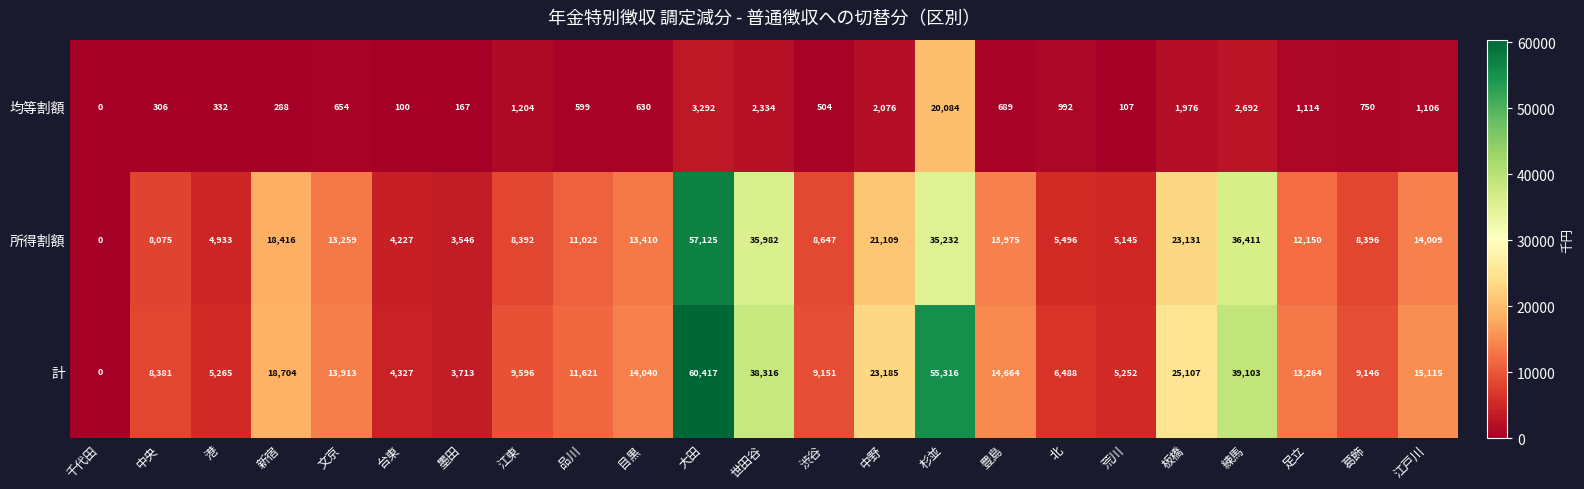

List the labels in order of 計 value, largest first.

大田, 杉並, 練馬, 世田谷, 板橋, 中野, 新宿, 江戸川, 豊島, 目黒, 文京, 足立, 品川, 江東, 渋谷, 葛飾, 中央, 北, 港, 荒川, 台東, 墨田, 千代田